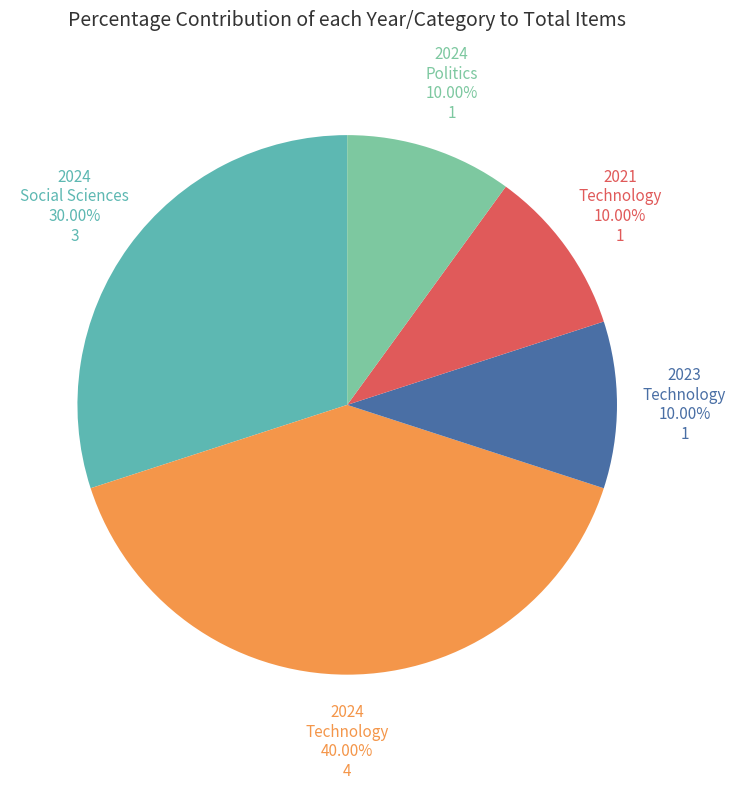

Does any single category account for the majority?

No